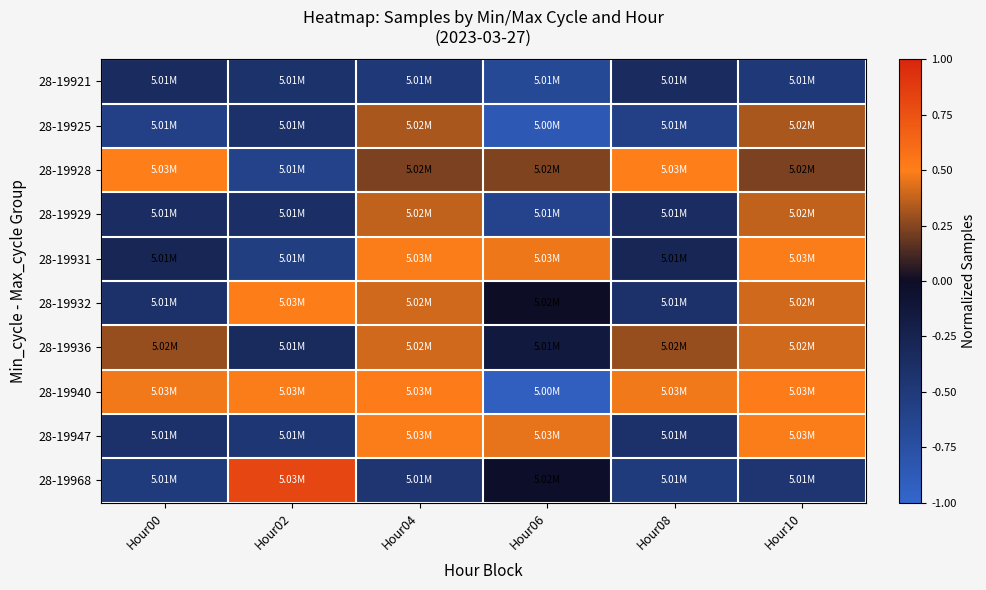

Which has a higher value, Hour02 or Hour00?

Hour00